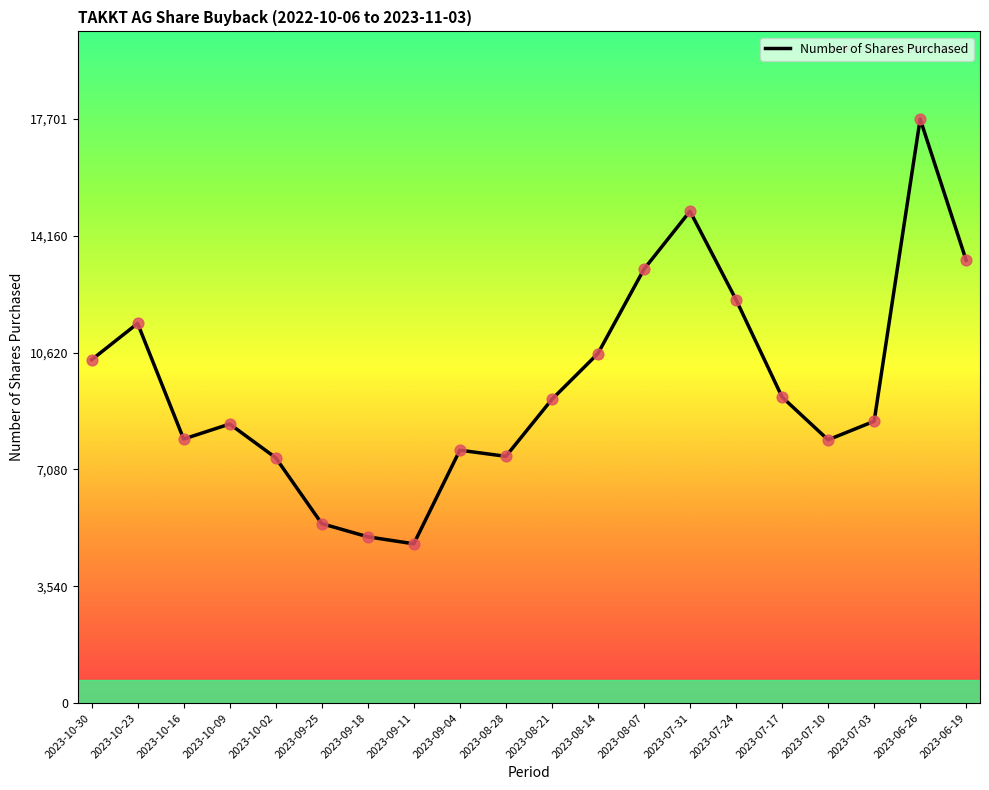

What is the difference between the maximum and minimum values?

12874